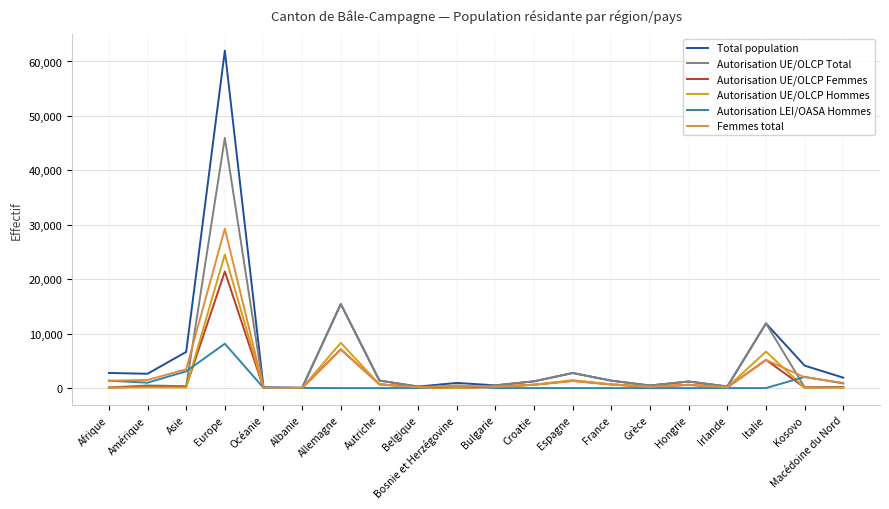

Which category has the highest value across all series?

Europe